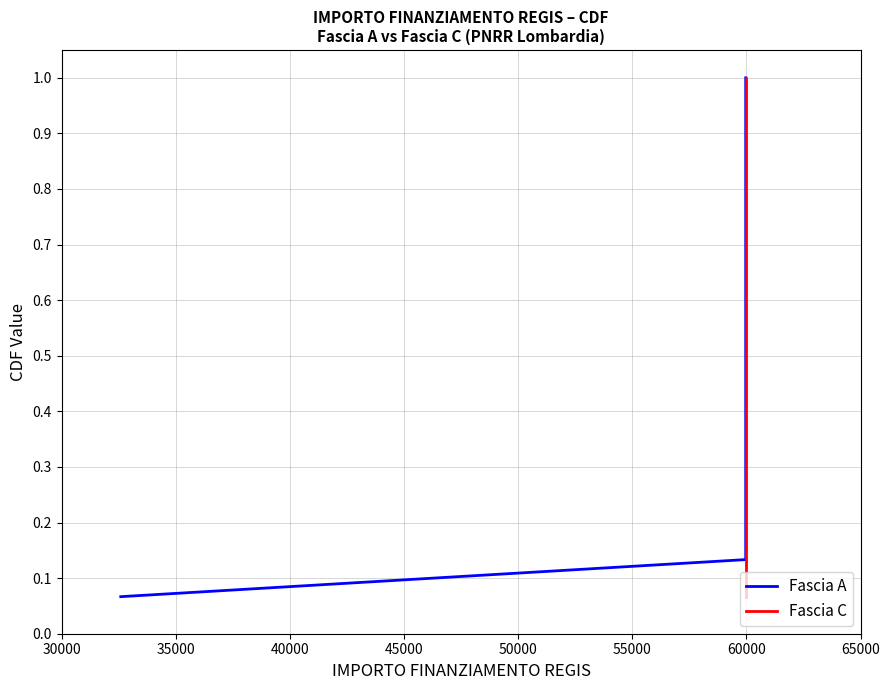

True or false: Fascia C has a value of 0.3 at 60000.

False